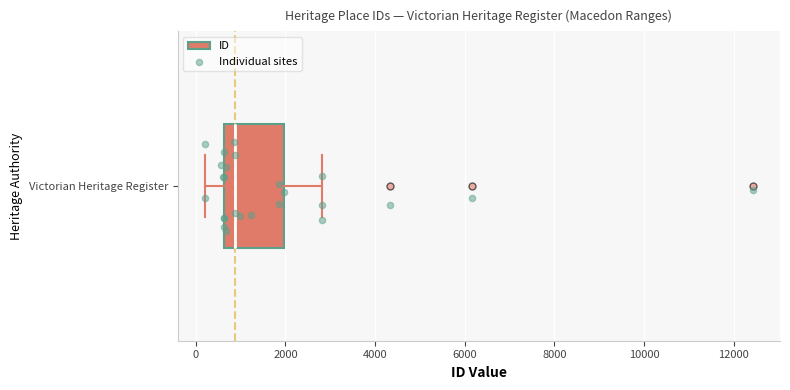

Where is the left edge of the box for Victorian Heritage Register on the x-axis? The values are not printed on the chart, so give them approximately, as read against the axis.

600